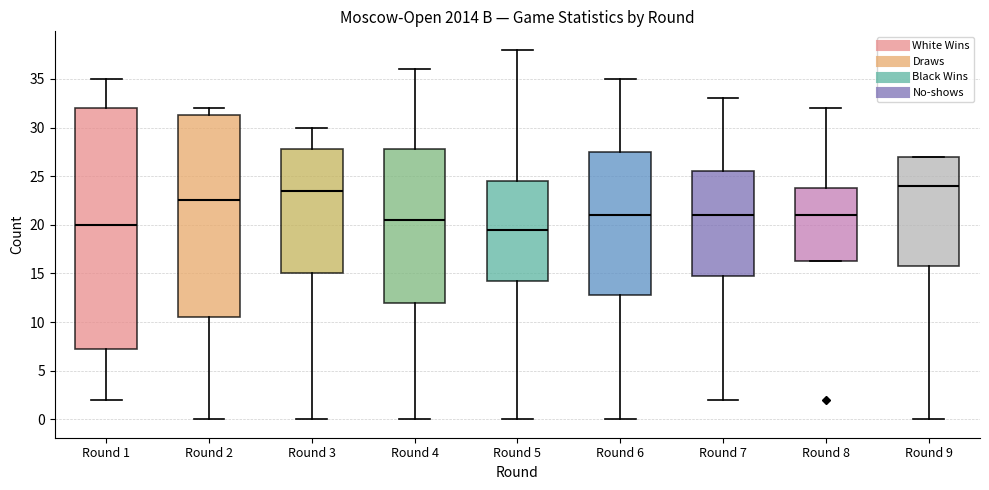

Reading left to right, transcribe this box plot: for each box, give where its median line is, the range the box spans, and where its two whiskers end, as read against the y-axis. The values are not printed on the chart, so give them approximately, as read against the axis.

Round 1: median 20.0, box 7.5 to 32.0, whiskers 2.0 to 35.0
Round 2: median 22.5, box 10.5 to 31.5, whiskers 0.0 to 32.0
Round 3: median 23.5, box 15.0 to 28.0, whiskers 0.0 to 30.0
Round 4: median 20.5, box 12.0 to 28.0, whiskers 0.0 to 36.0
Round 5: median 19.5, box 14.5 to 24.5, whiskers 0.0 to 38.0
Round 6: median 21.0, box 13.0 to 27.5, whiskers 0.0 to 35.0
Round 7: median 21.0, box 15.0 to 25.5, whiskers 2.0 to 33.0
Round 8: median 21.0, box 16.5 to 24.0, whiskers 16.5 to 32.0
Round 9: median 24.0, box 16.0 to 27.0, whiskers 0.0 to 27.0